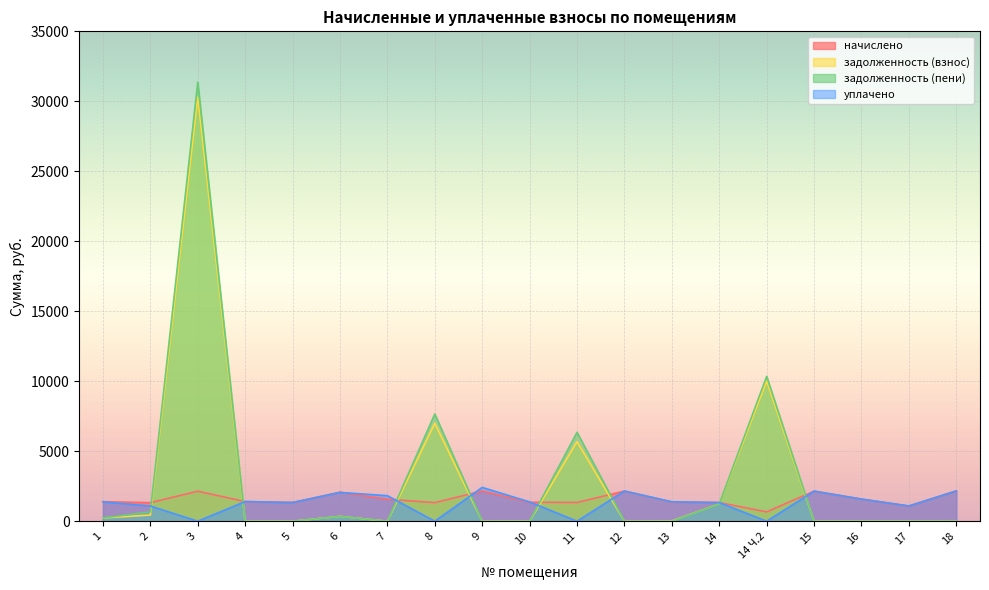

At which category does the chart reach its peak across all series?

3